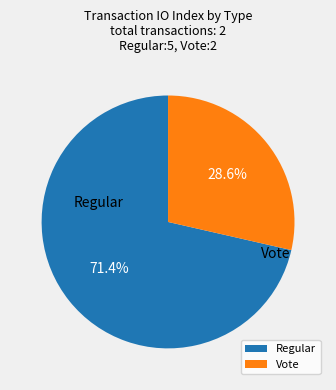

To the nearest percent, what is the combined percentage of Regular and Vote?

100%